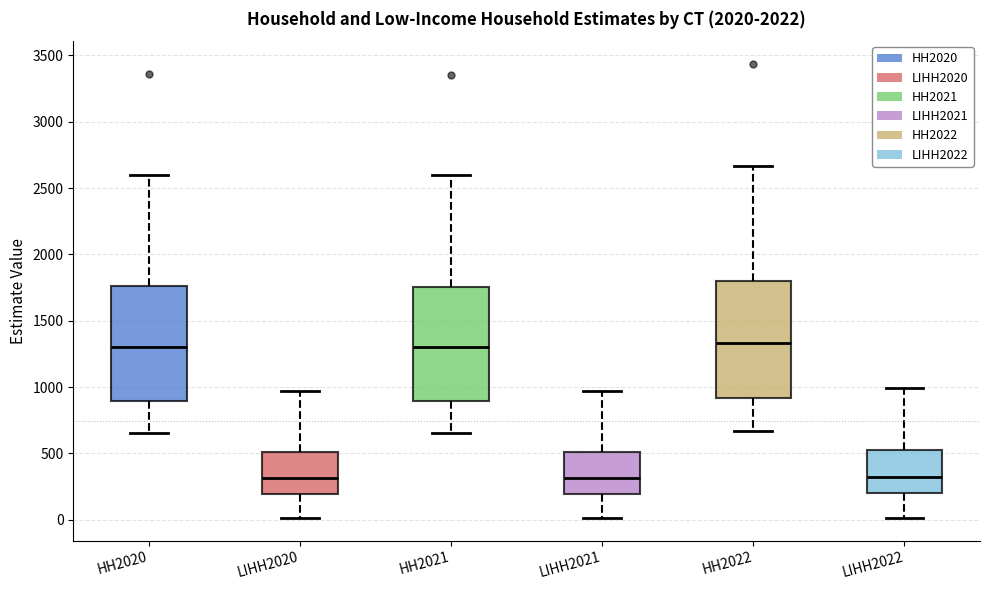

Where is the lower edge of the box for HH2022 on the y-axis? The values are not printed on the chart, so give them approximately, as read against the axis.

900